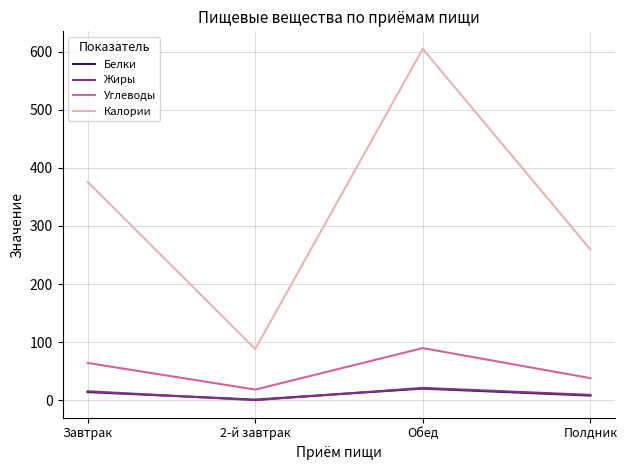

True or false: Калории and Жиры intersect in this chart.

False